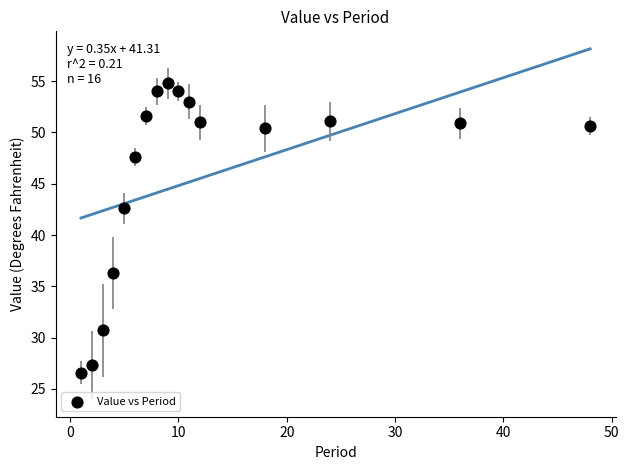

What Y value in the scatter plot is closest to 40?

42.6